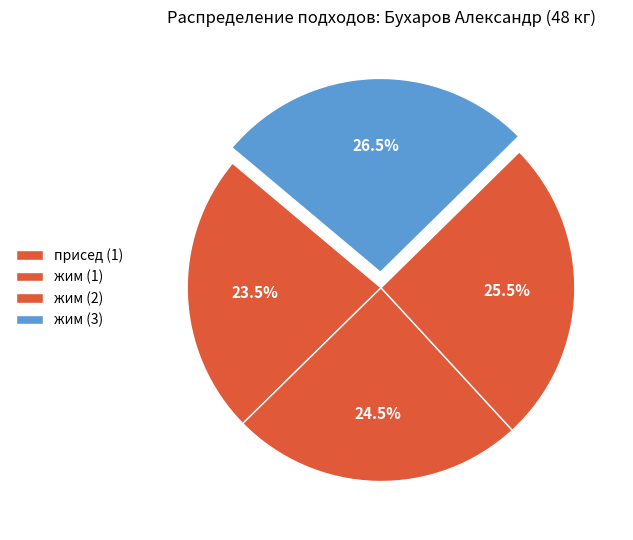

Count the number of slices in the pie.

4